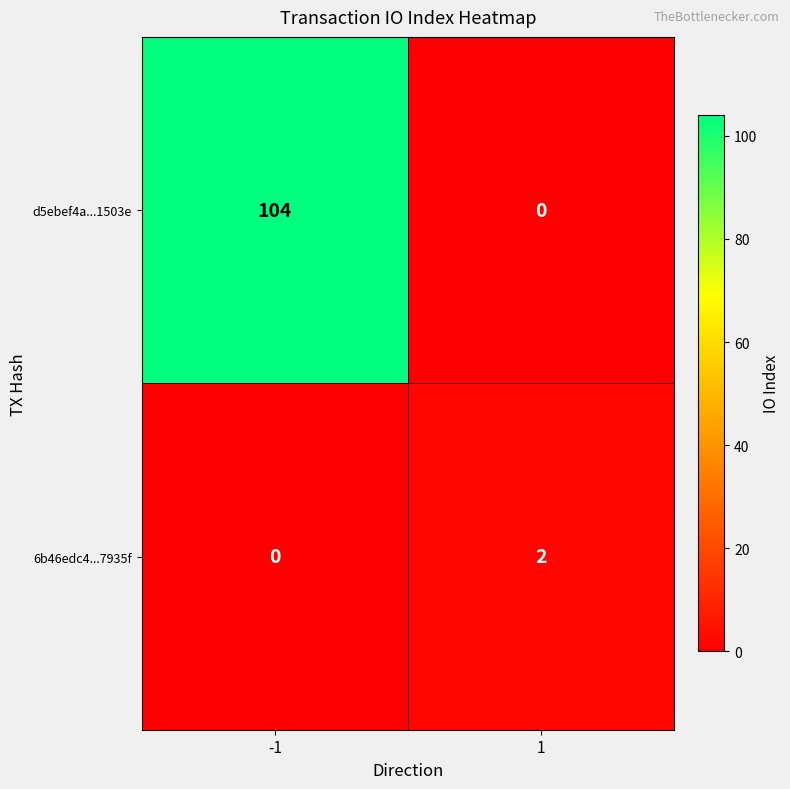

What is the total value across all series at -1?

104